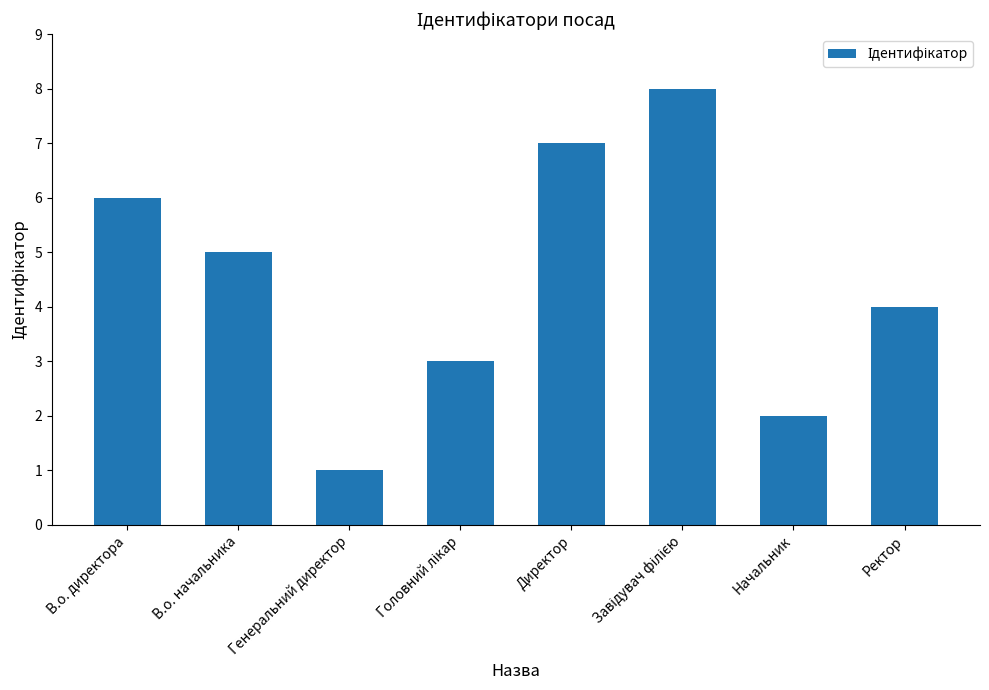

What is the label of the 8th bar from the right?

В.о. директора